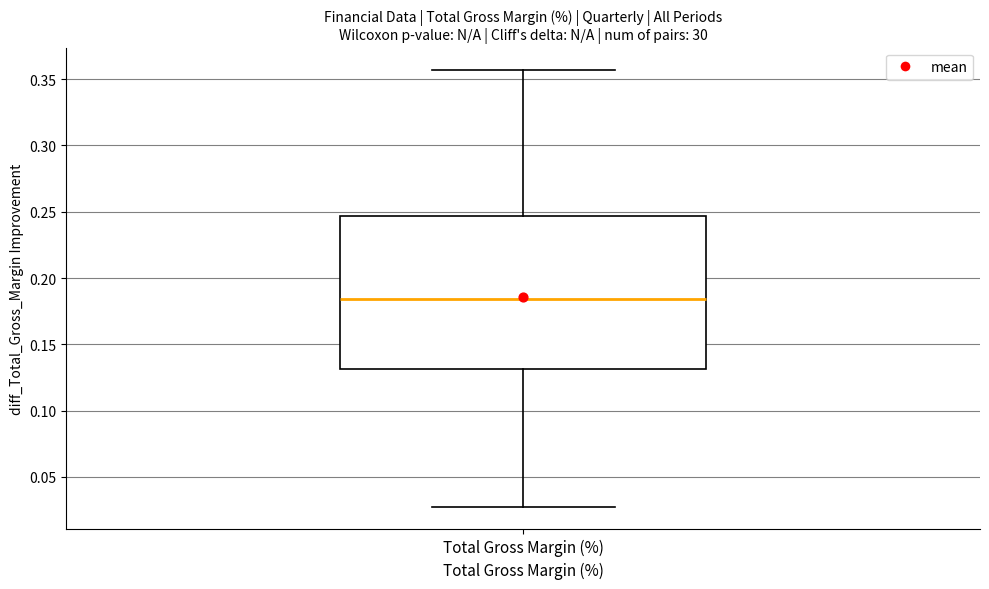

Where is the upper edge of the box for Total Gross Margin (%) on the y-axis? The values are not printed on the chart, so give them approximately, as read against the axis.

0.245